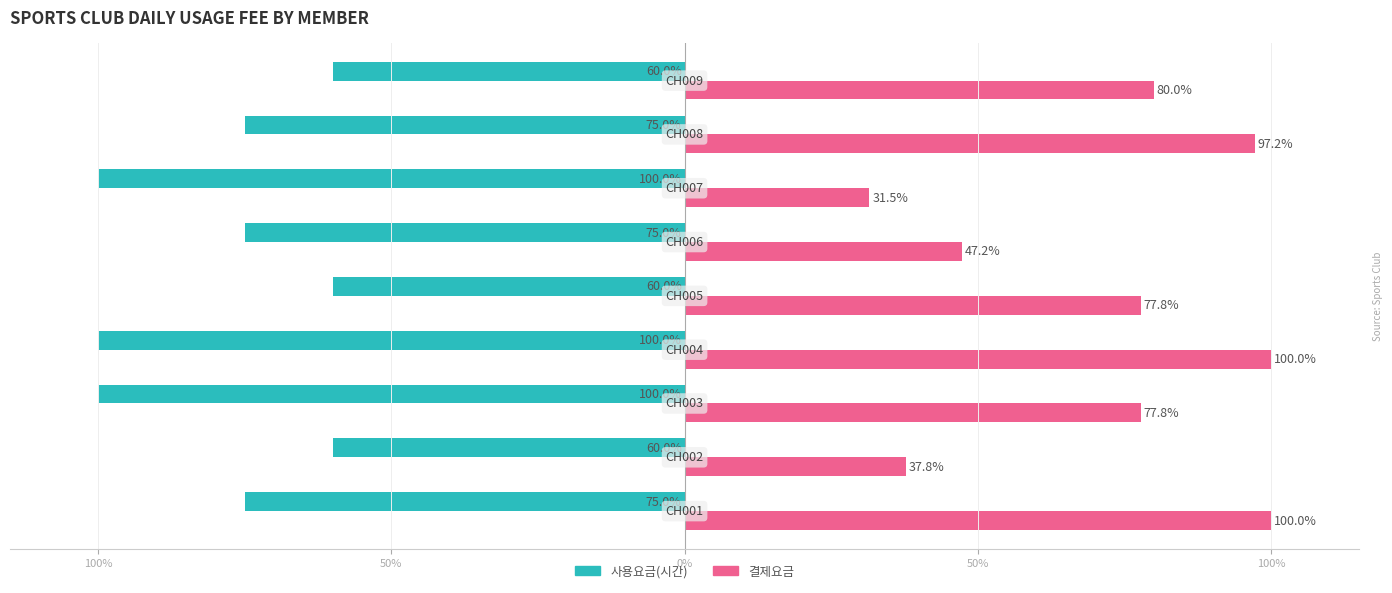

What are all the series names shown in the legend?

사용요금(시간), 결제요금